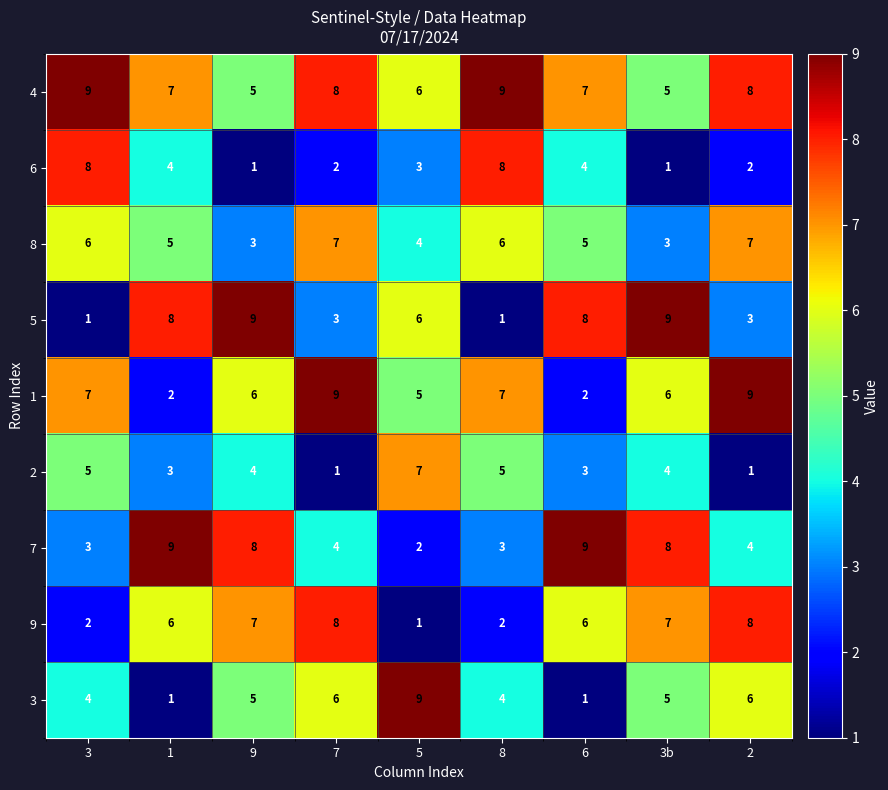

What value does the 7 series have at 1?

9